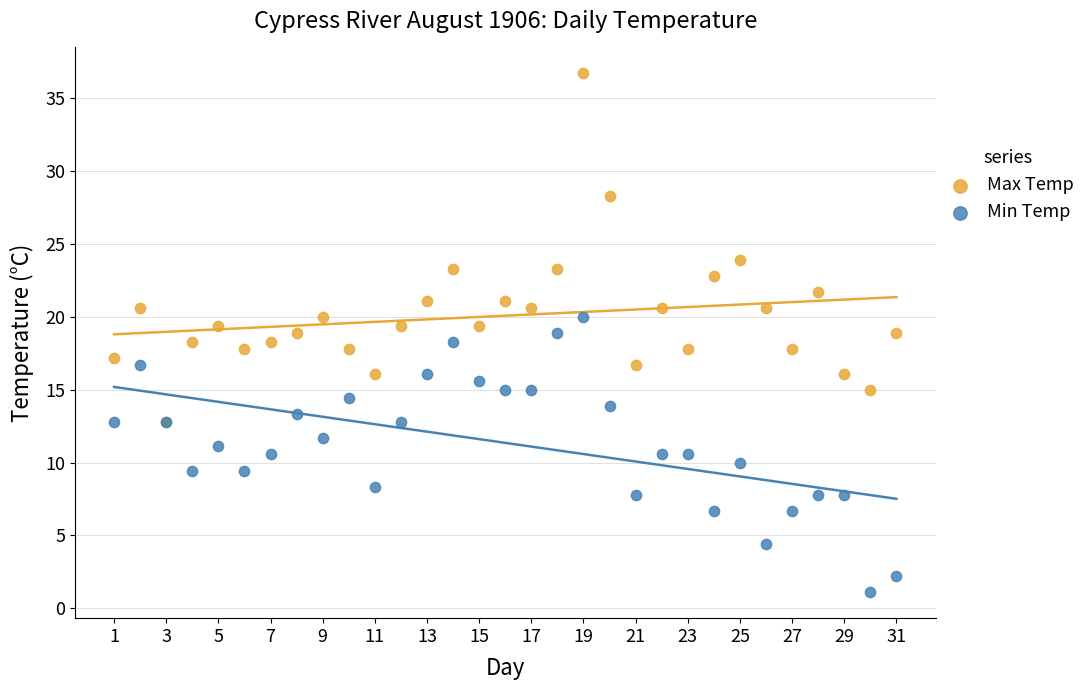

Which series contains the lowest Y value?

Min Temp